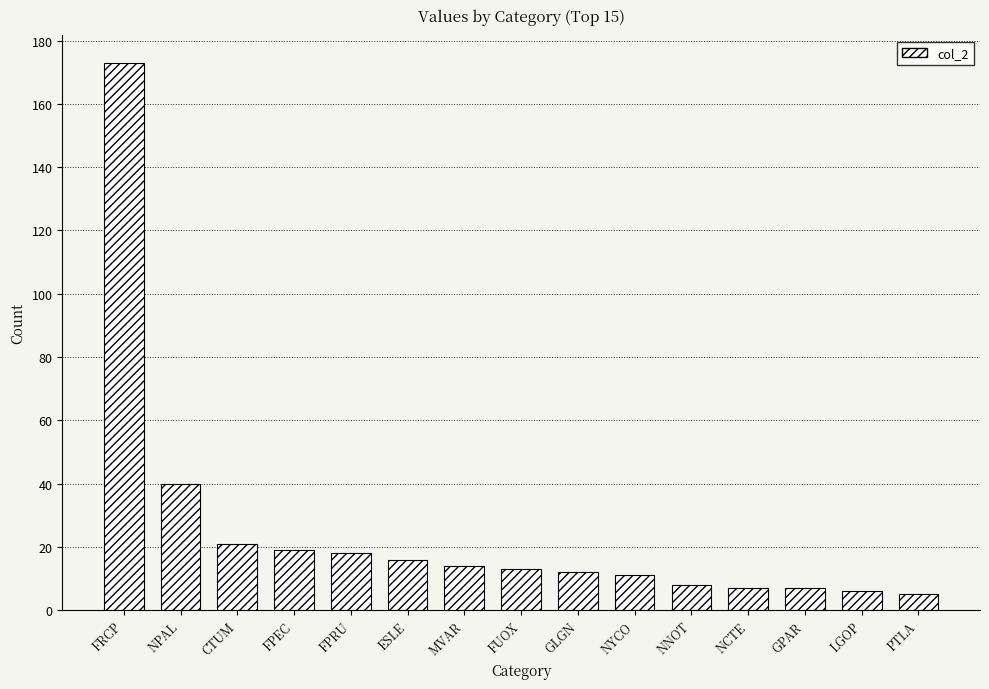

What is the maximum value shown in the chart?

173